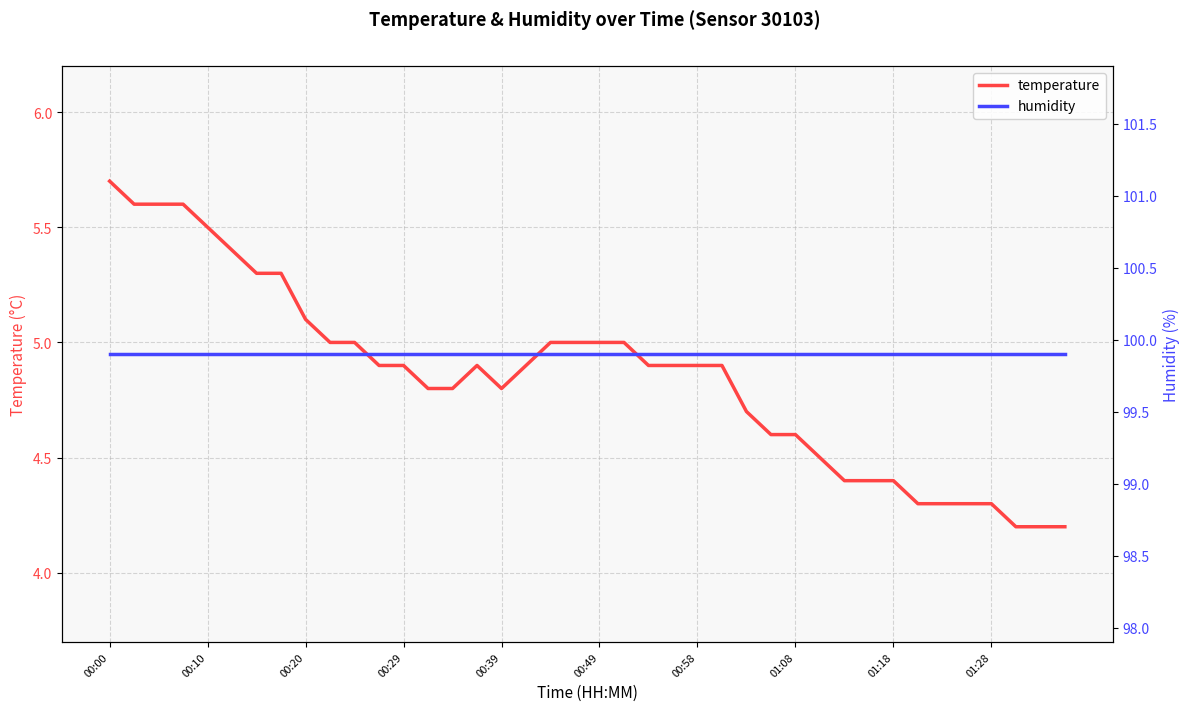

Does the chart have visible grid lines?

Yes